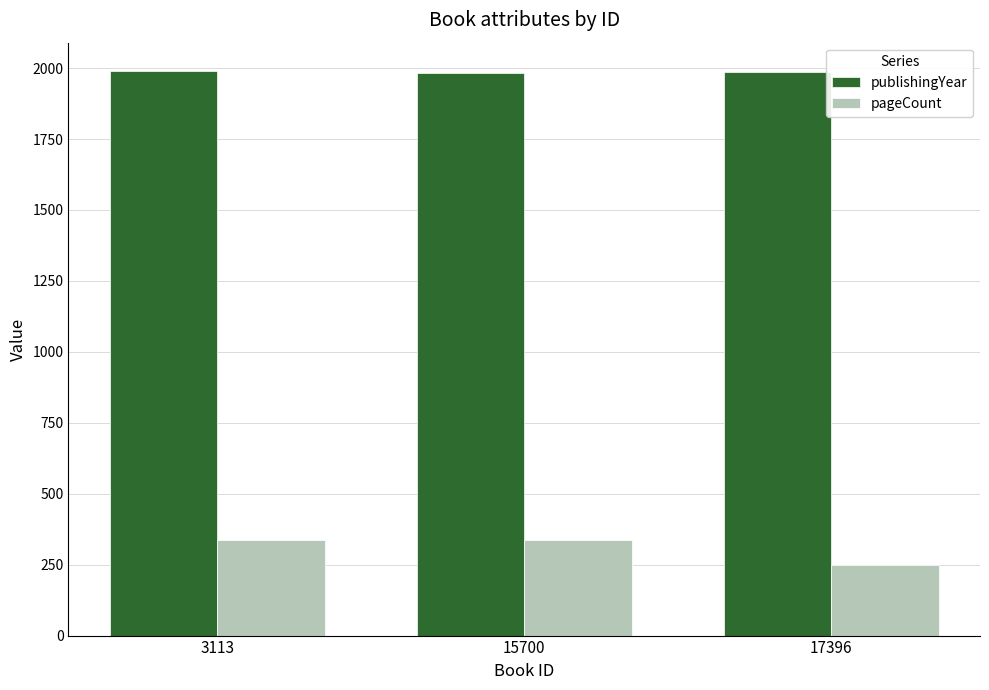

What is the maximum value shown in the chart?

1990